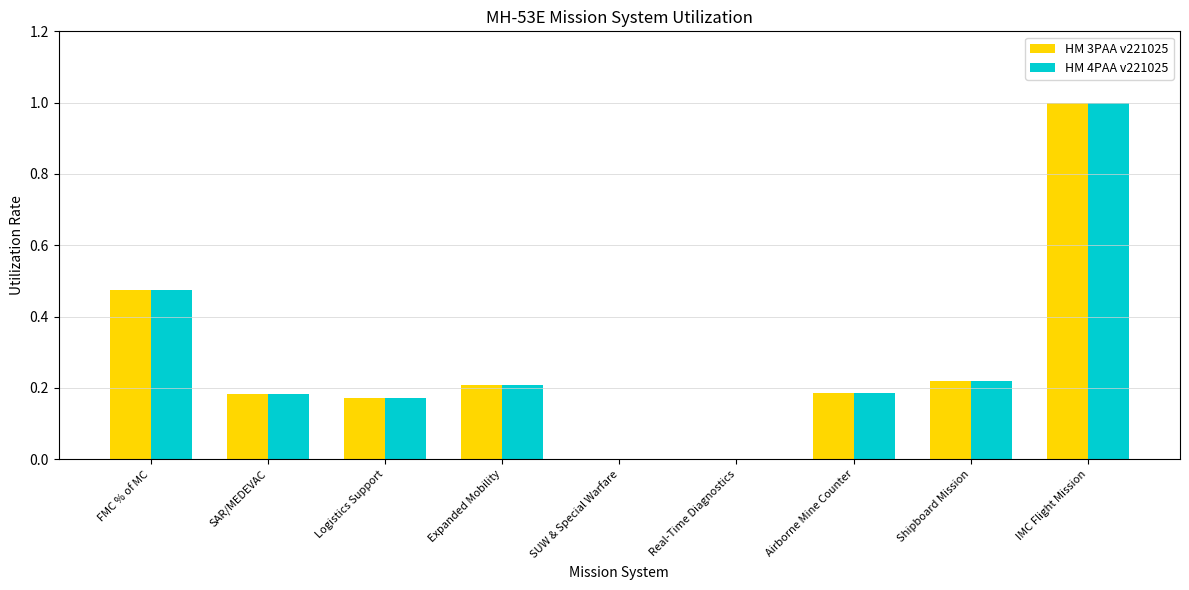

True or false: HM 3PAA v221025 has a value of 0.1 at Logistics Support.

False